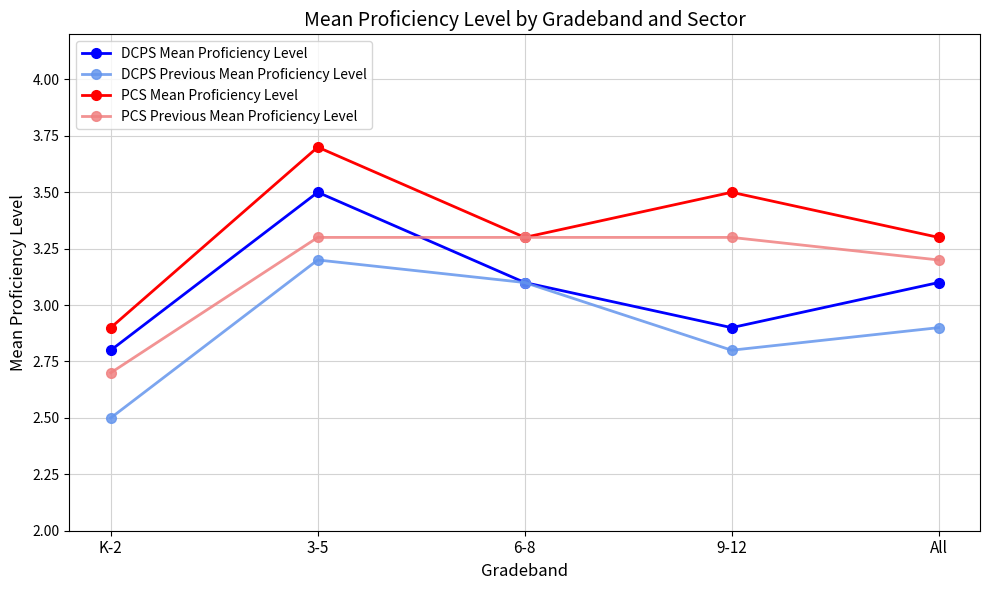

Rank the series at K-2 from highest to lowest value.

PCS Mean Proficiency Level, DCPS Mean Proficiency Level, PCS Previous Mean Proficiency Level, DCPS Previous Mean Proficiency Level